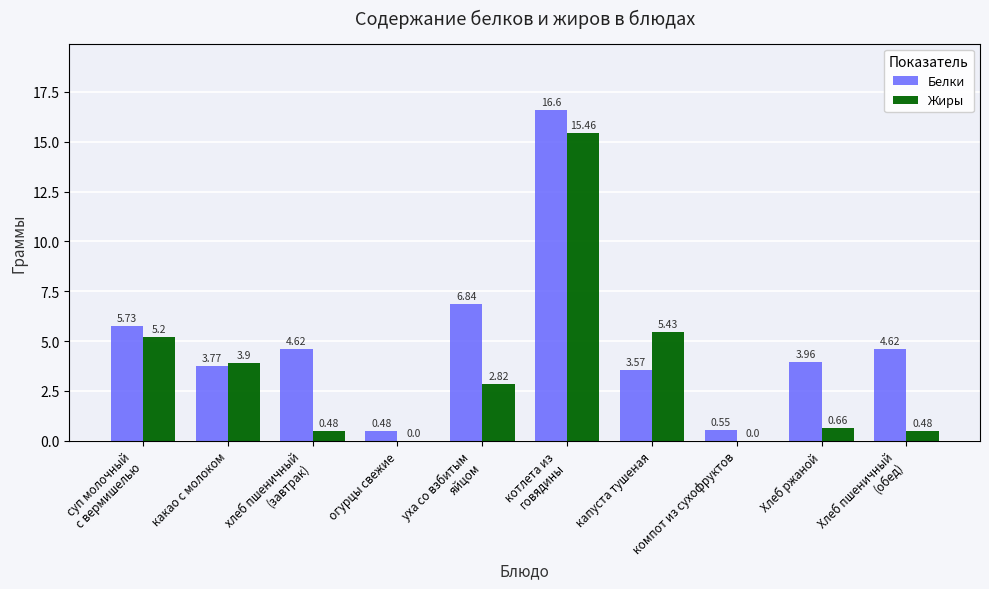

What is the sum of all Жиры values?

34.4